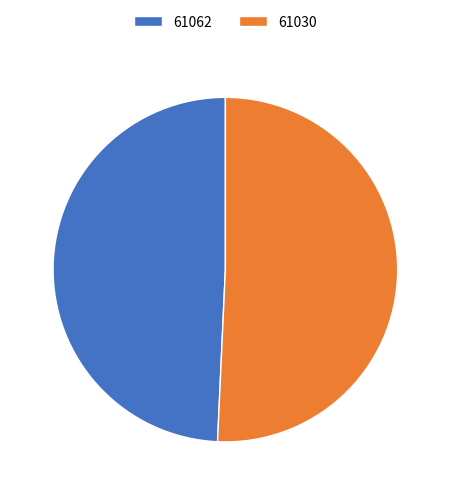

Does 61062 represent more than half of the total?

No